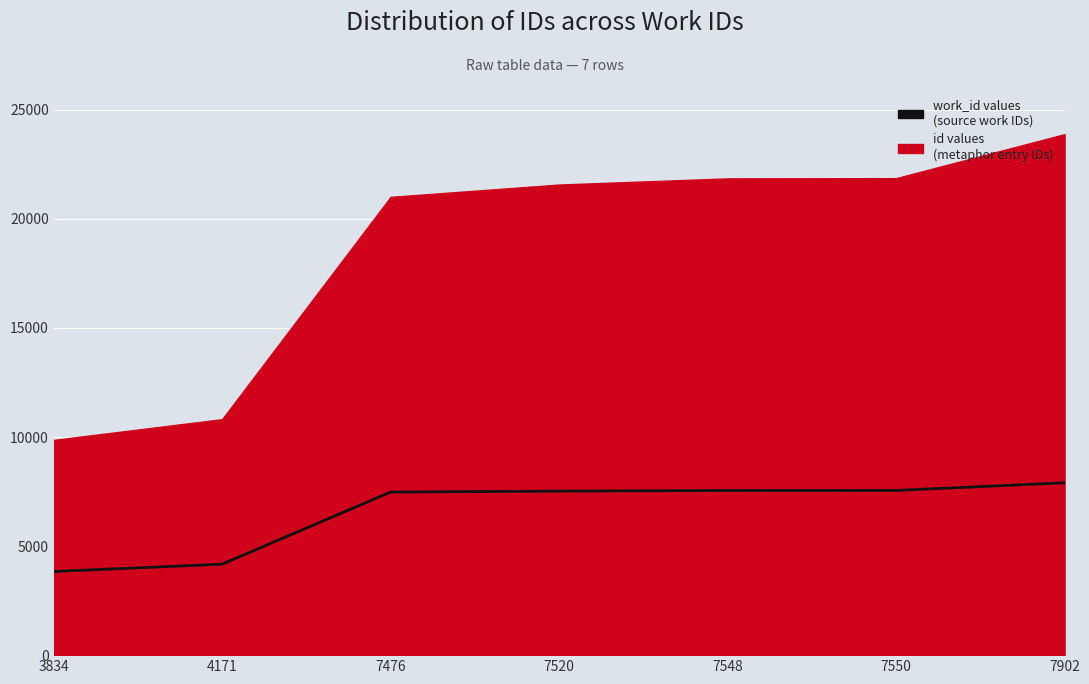

How many data points are less than 7520?

3